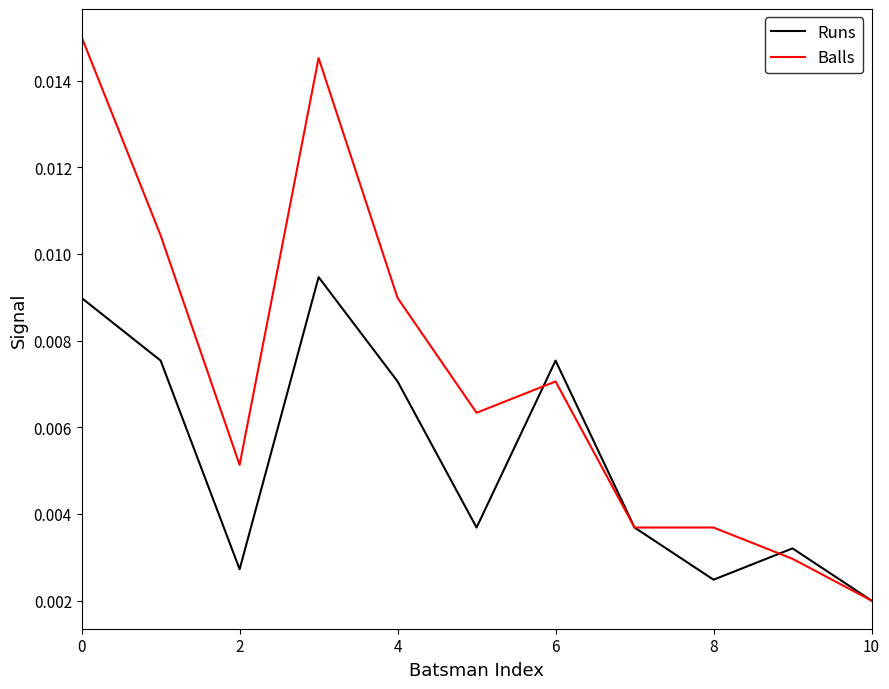

How many lines are shown in the chart?

2